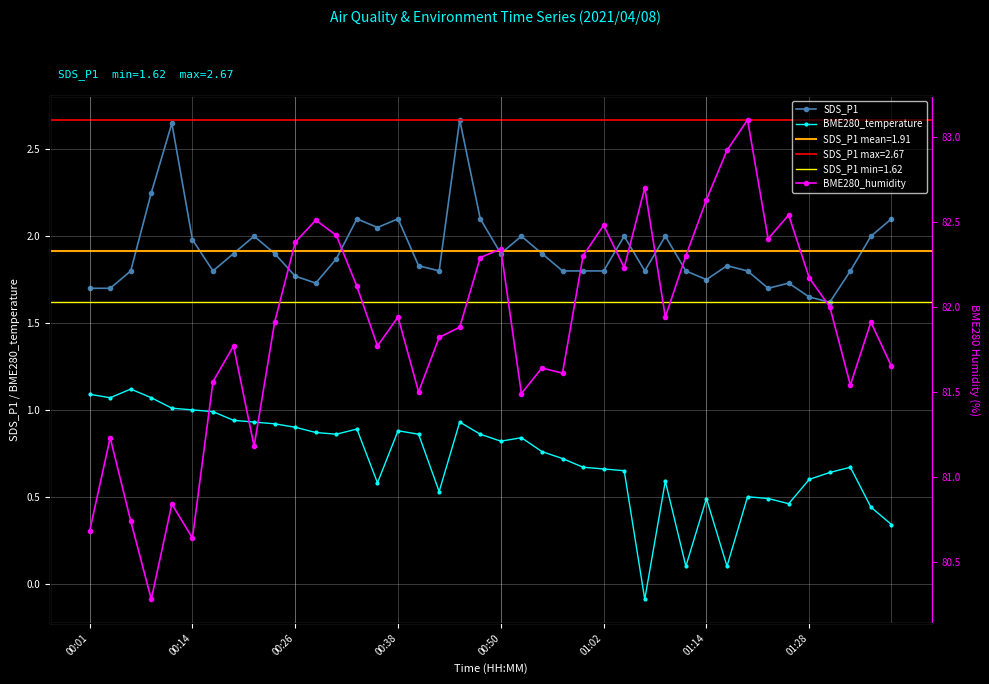

Which series has the widest spread of values?

BME280_humidity